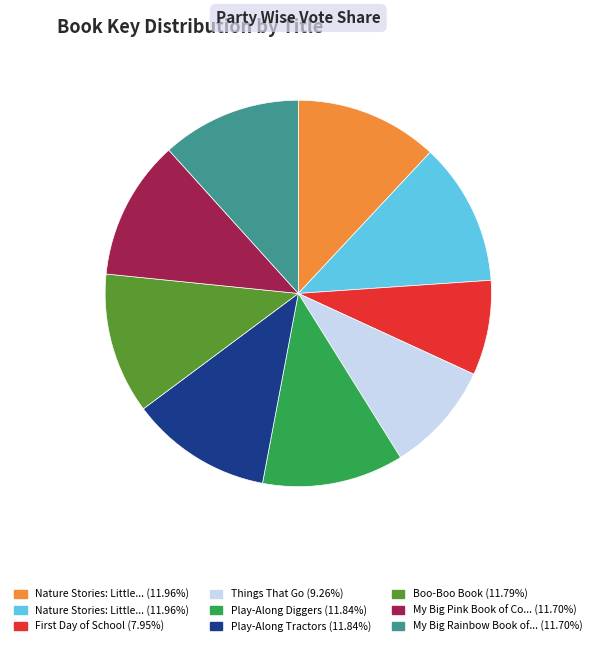

Is there any slice that represents more than half of the pie?

No